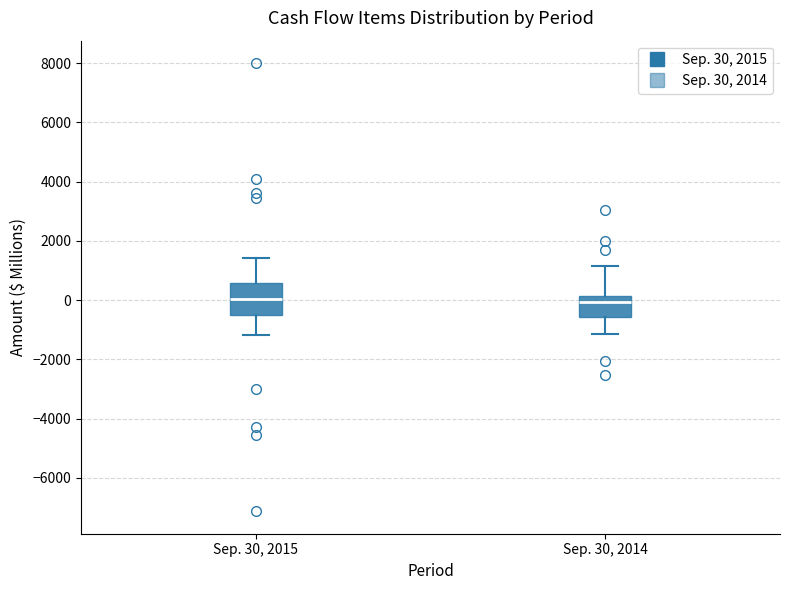

Reading left to right, transcribe this box plot: for each box, give where its median line is, the range the box spans, and where its two whiskers end, as read against the y-axis. The values are not printed on the chart, so give them approximately, as read against the axis.

Sep. 30, 2015: median 0, box -600 to 600, whiskers -1200 to 1400
Sep. 30, 2014: median 0, box -600 to 200, whiskers -1200 to 1200